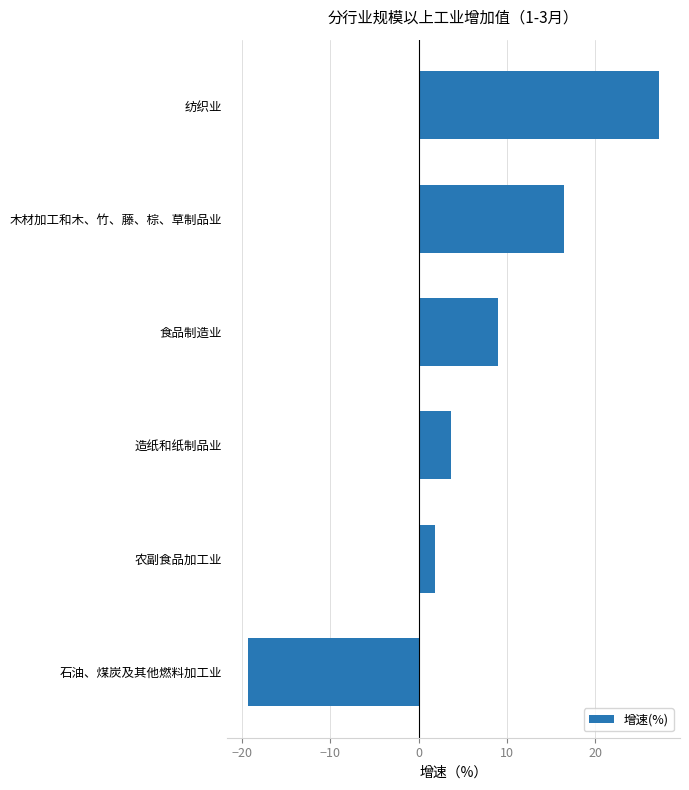

True or false: the data shows 9.0 at 食品制造业.

True